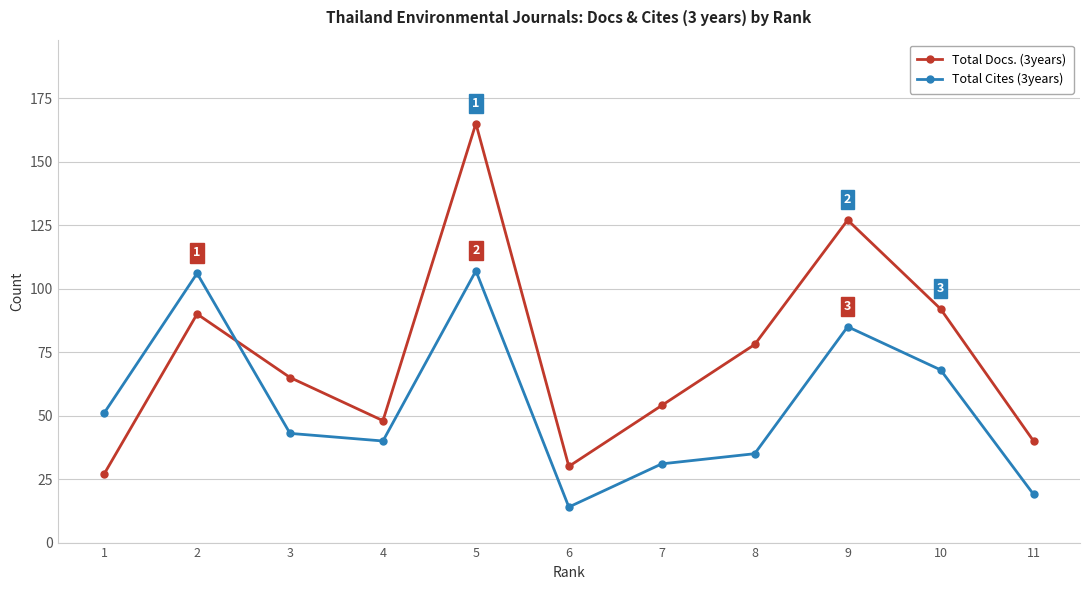

True or false: Total Docs. (3years) has more than 0 points higher than both neighbors.

True